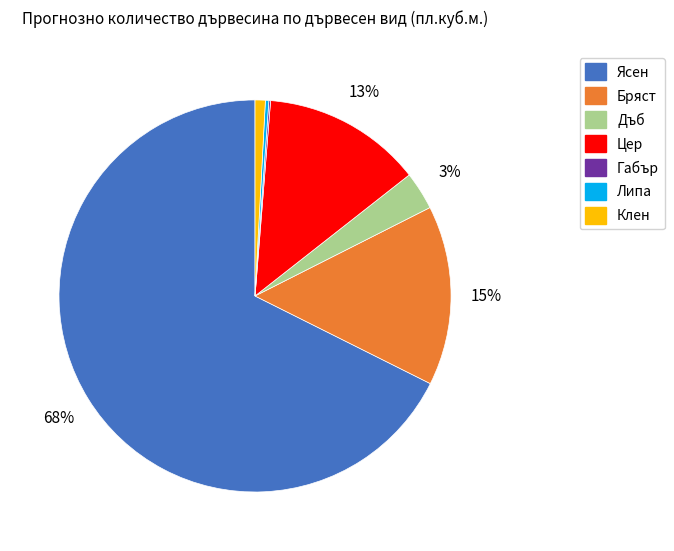

The Липа slice represents 0% of the pie. True or false?

True